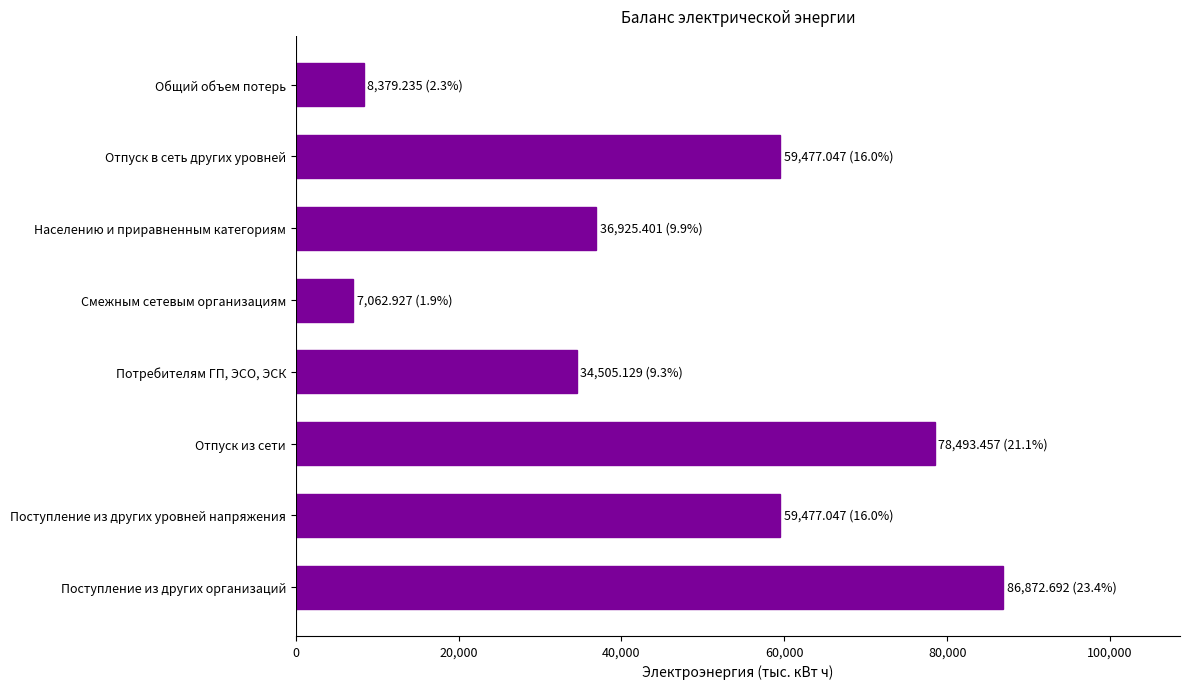

What is the sum of all values?

371192.9